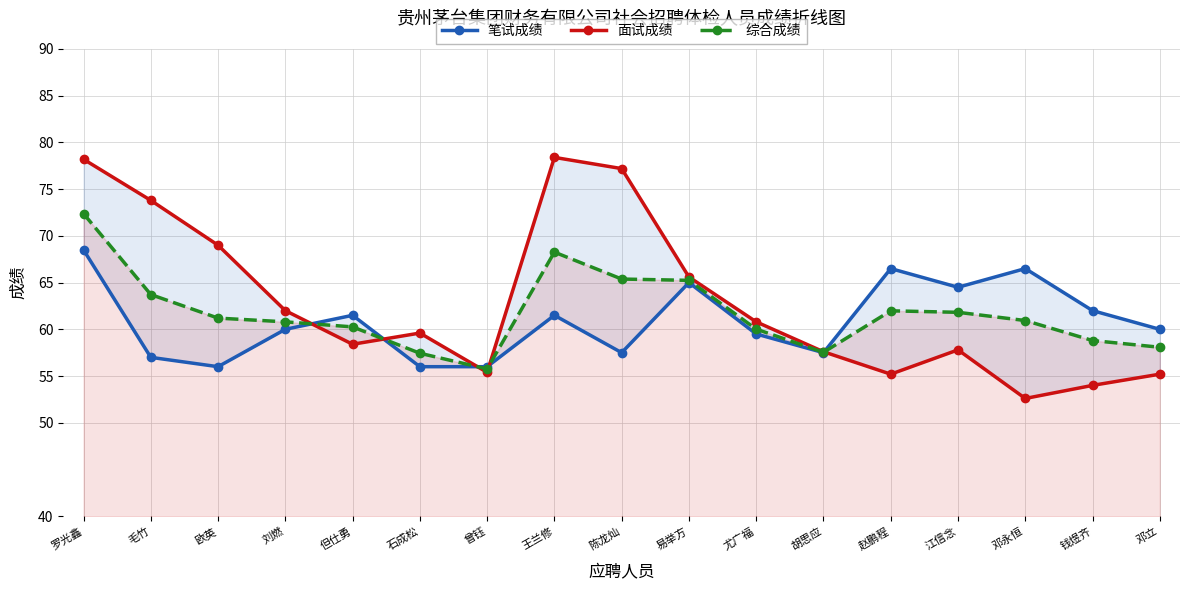

What value does the 笔试成绩 series have at 王兰修?

61.5